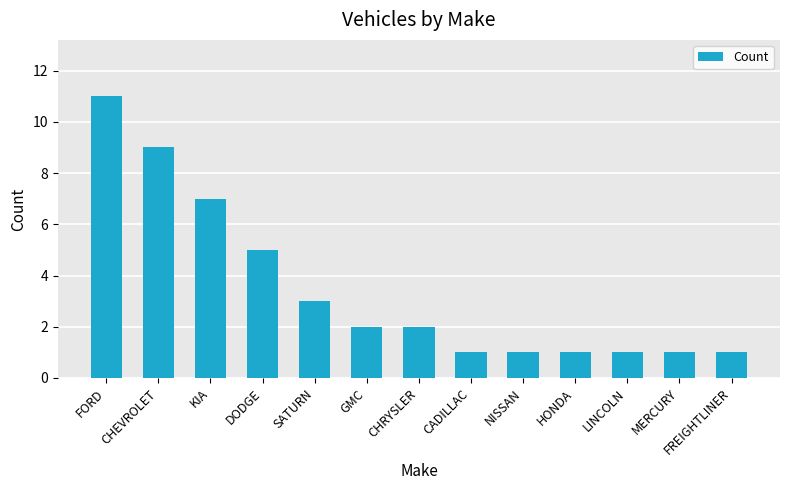

How many values are below 2?

6